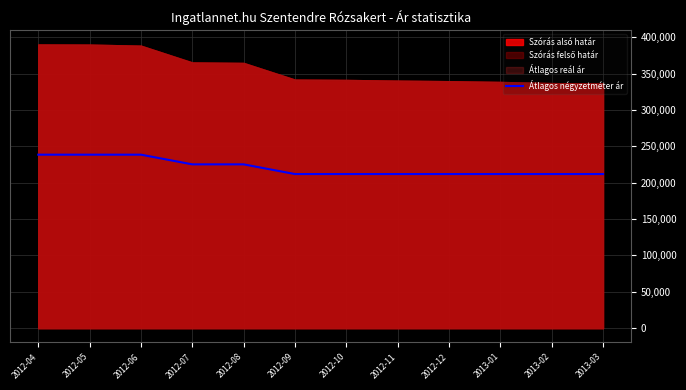

What is the average value?

220889